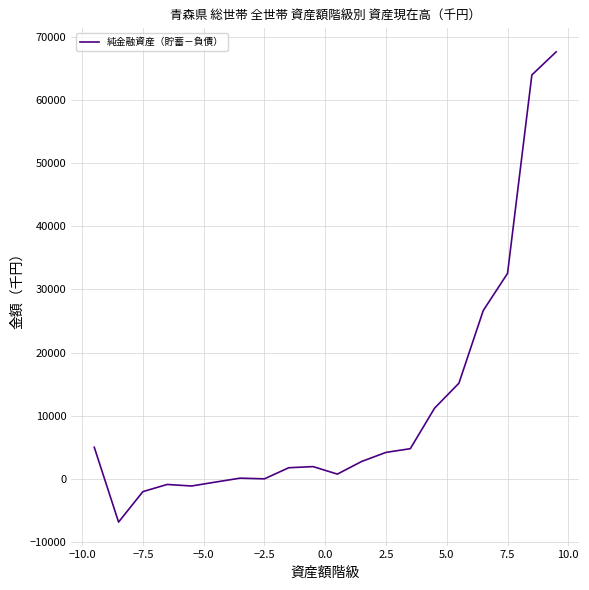

What is the difference between the maximum and minimum values?

74488